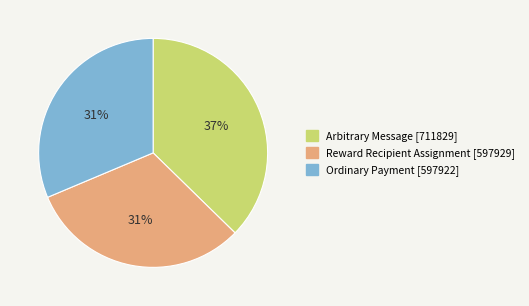

To the nearest percent, what is the difference between the largest and smallest slice percentages?

6%